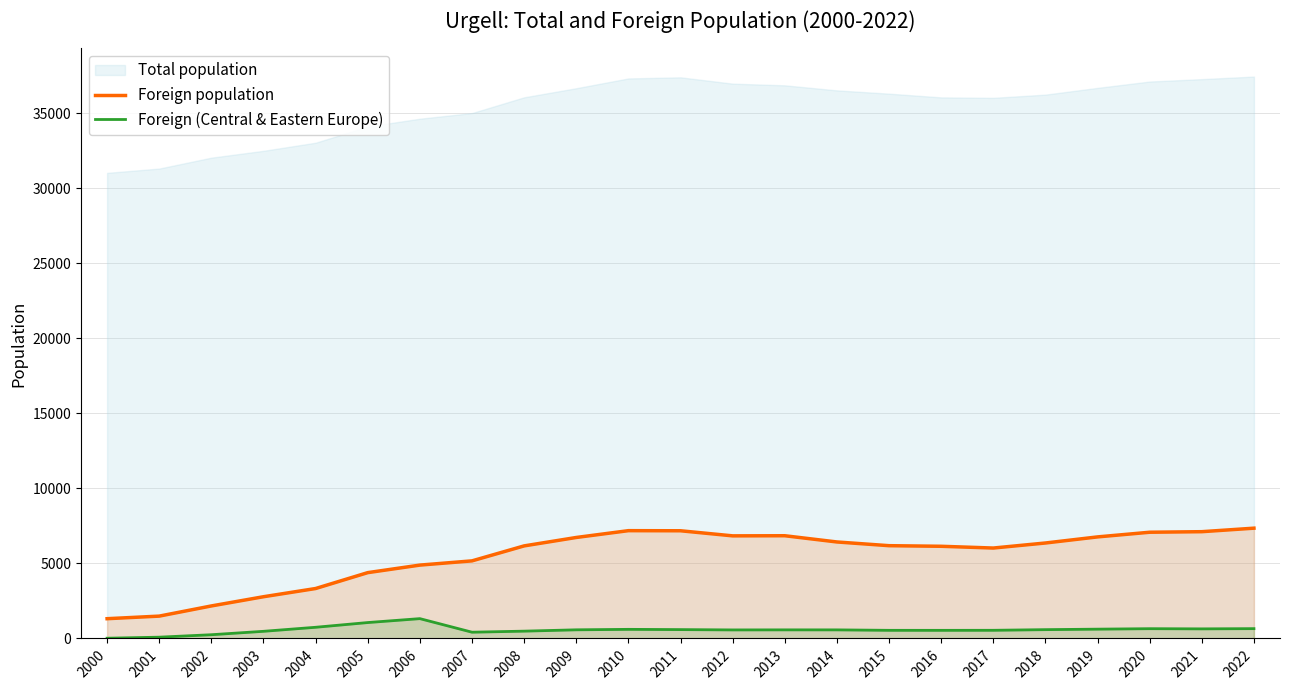

Is the value of Foreign (Central & Eastern Europe) at 2004 greater than the value of Foreign population at 2016?

No